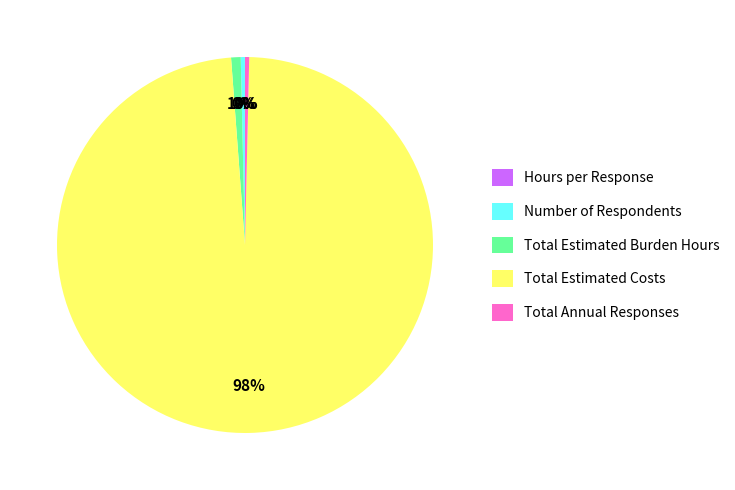

Which slice represents more than half of the pie?

Total Estimated Costs